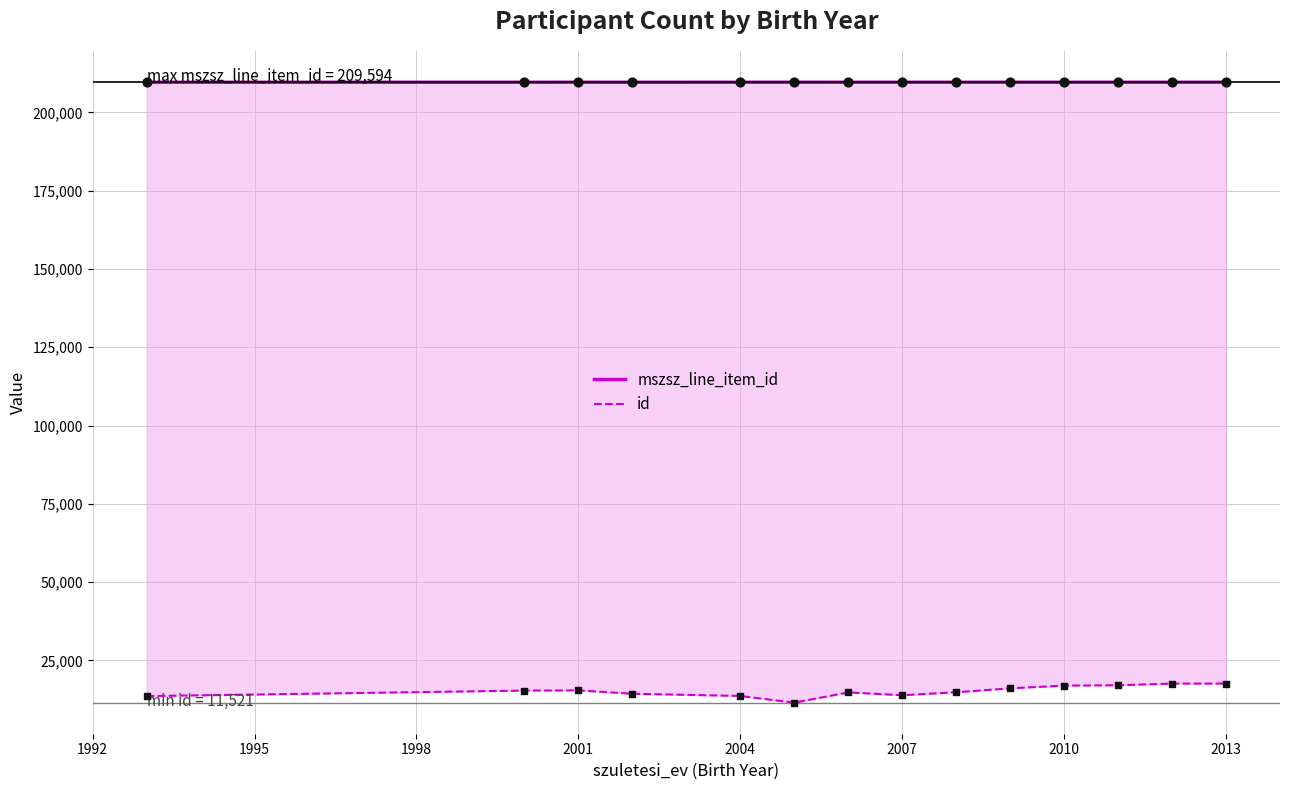

Which series has the largest total across all categories?

mszsz_line_item_id